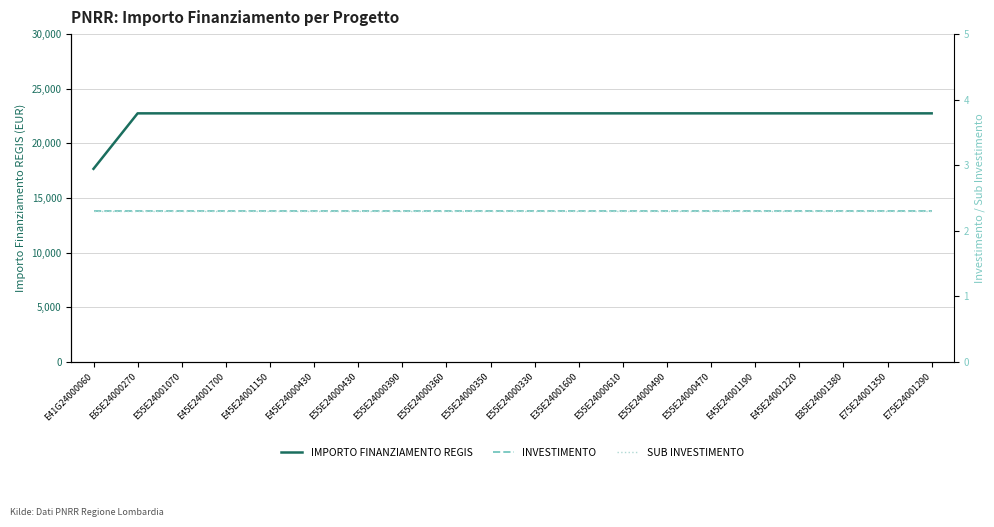

At E55E24000470, list the series in order from largest to smallest.

IMPORTO FINANZIAMENTO REGIS, INVESTIMENTO, SUB INVESTIMENTO